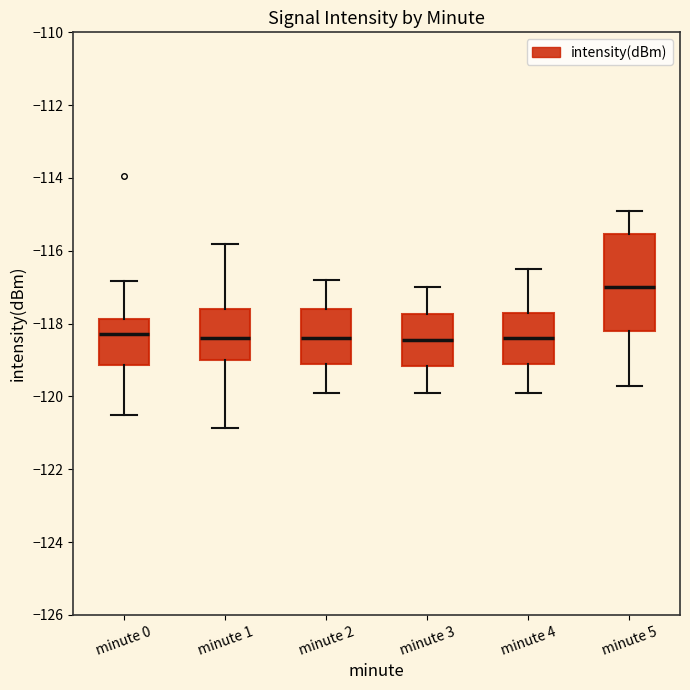

Comparing the boxes themselves (not the whiskers), which one is the tallest?

minute 5